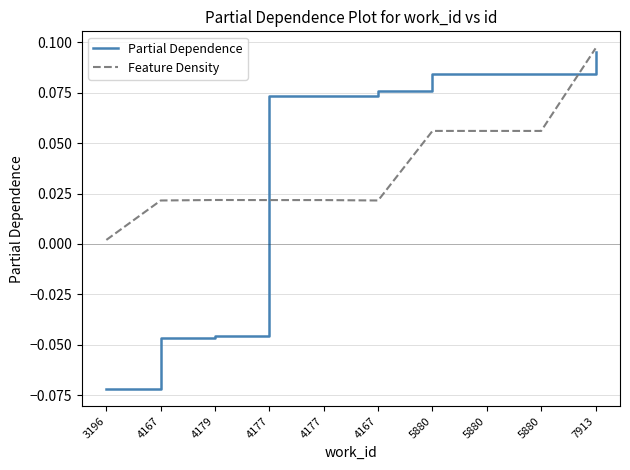

Which series has the largest range (max minus min)?

Partial Dependence